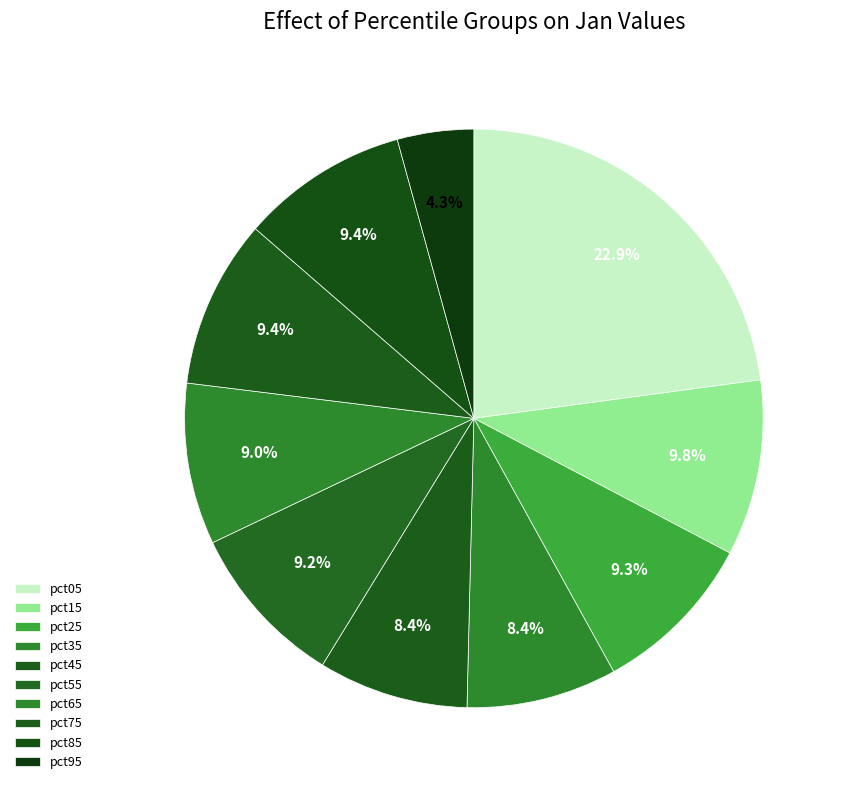

True or false: pct05 accounts for 23% of the total.

True